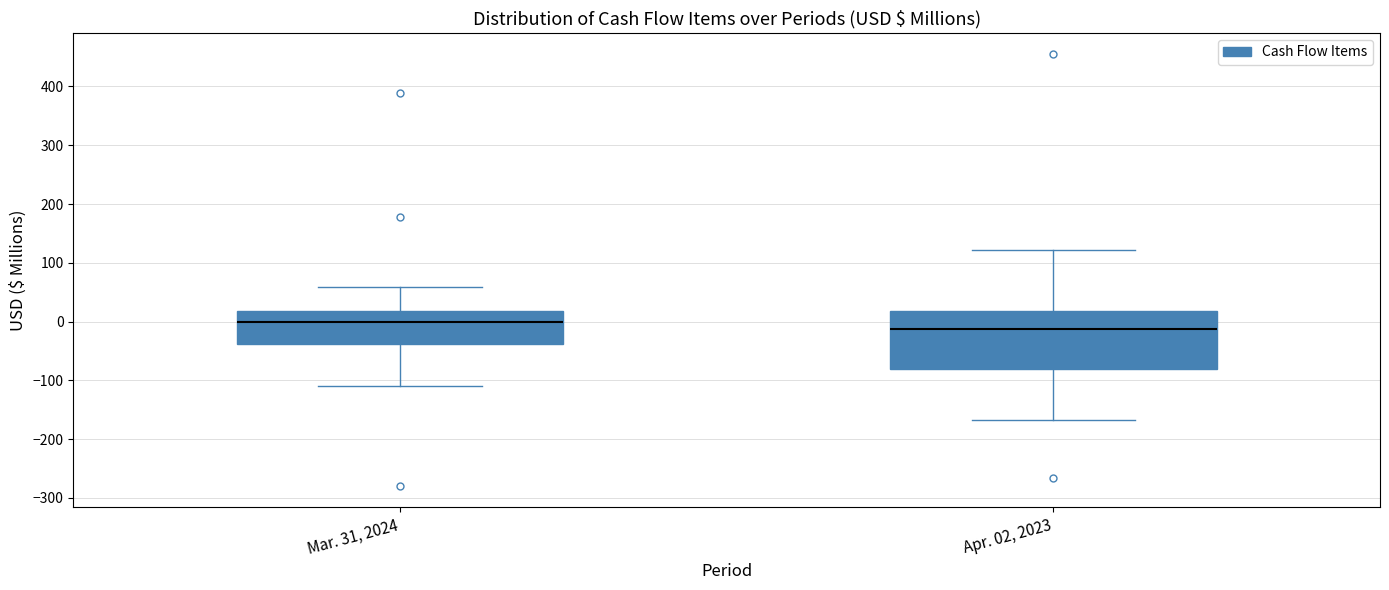

Which box is the tallest, from its lower edge to its upper edge?

Apr. 02, 2023